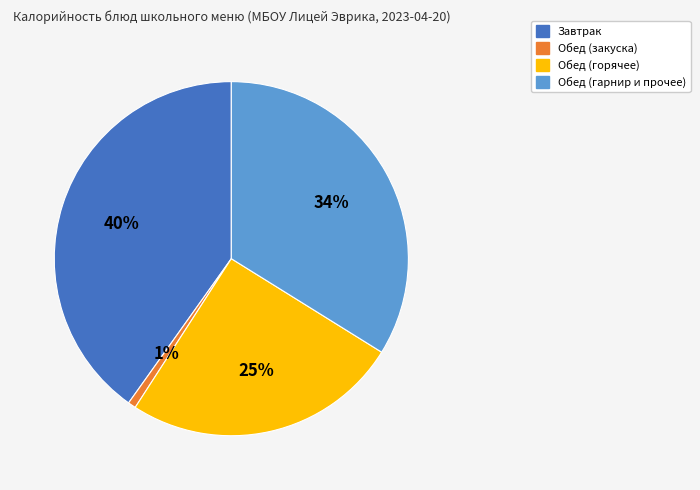

To the nearest percent, what is the average slice percentage?

25%